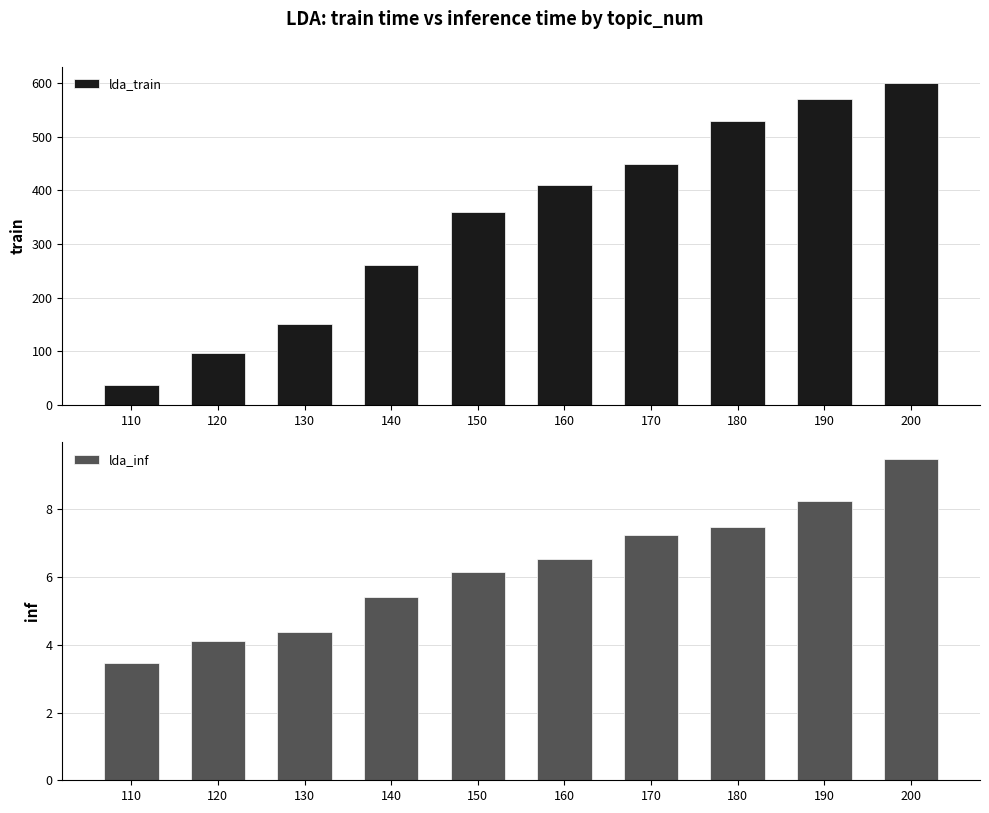

What is the average value of the lda_train series?

346